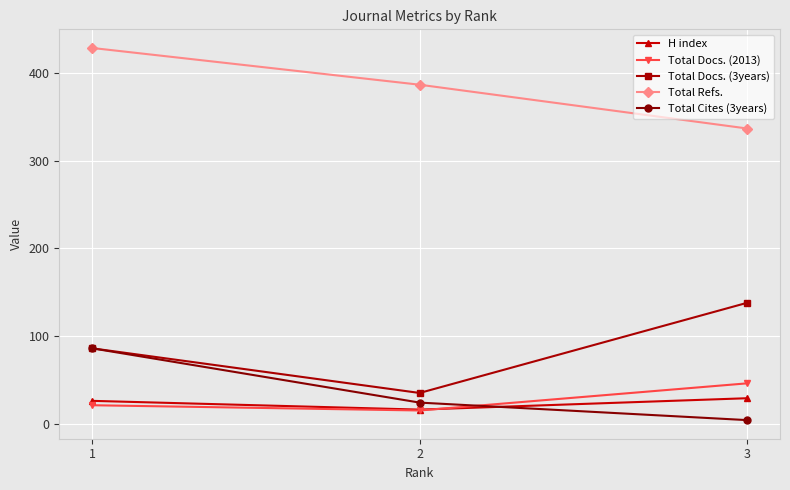

What is the value of the Total Refs. point at the 2nd from the left?

387